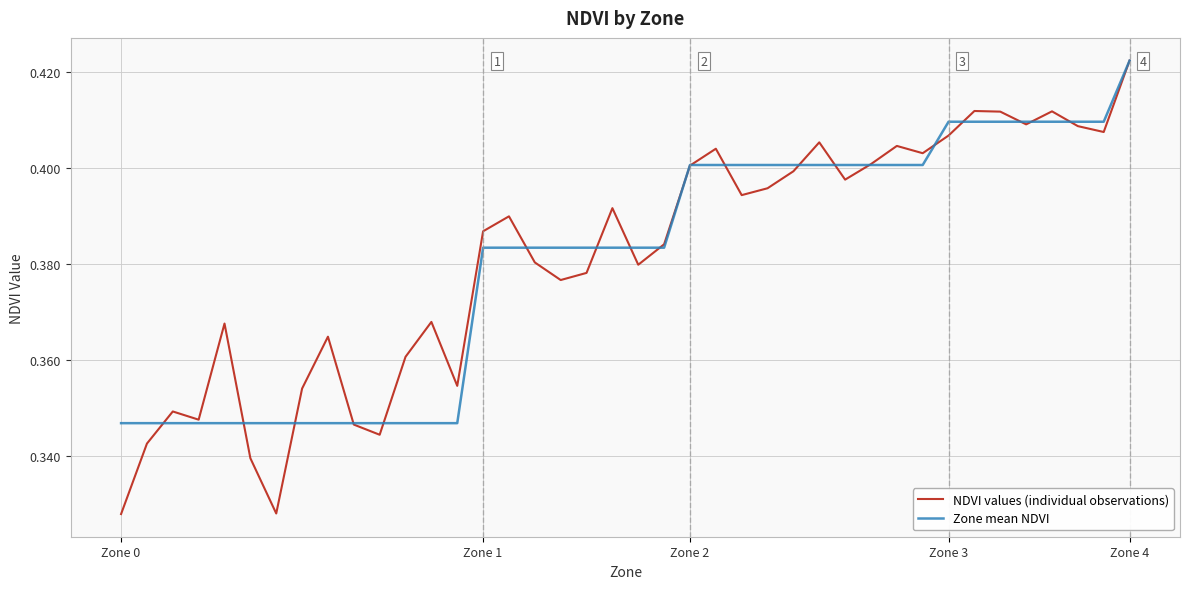

At how many categories does at least one series exceed 0?

40